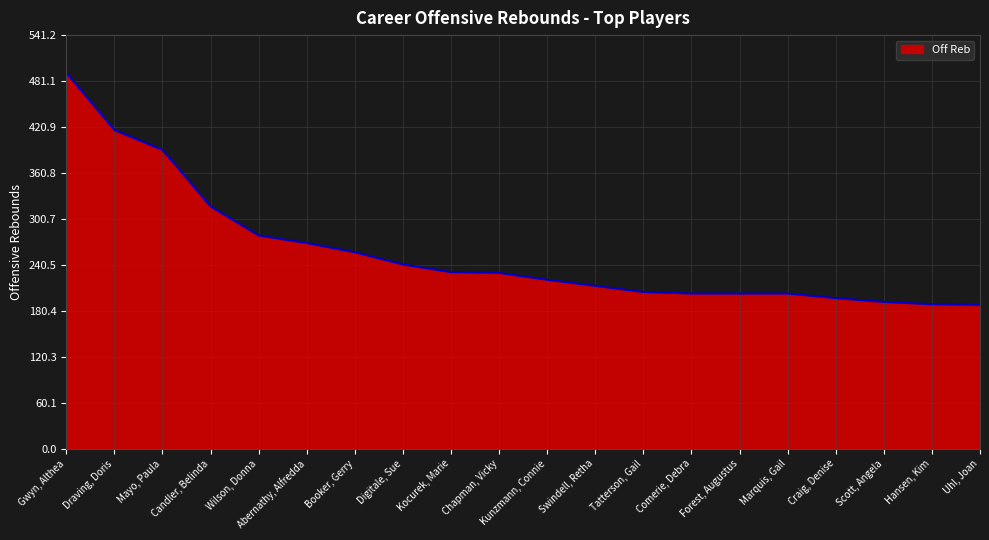

The chart shows a value of 280 at Swindell, Retha. True or false?

False